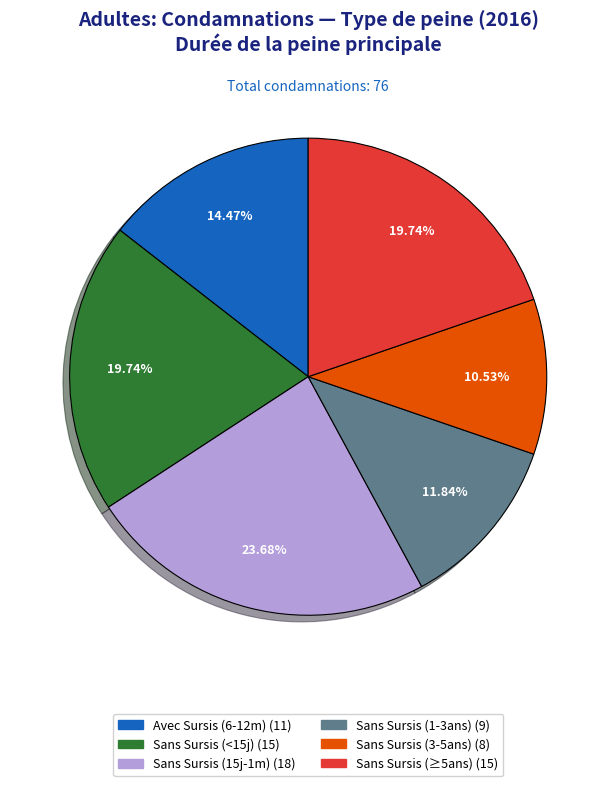

Does any single category account for the majority?

No